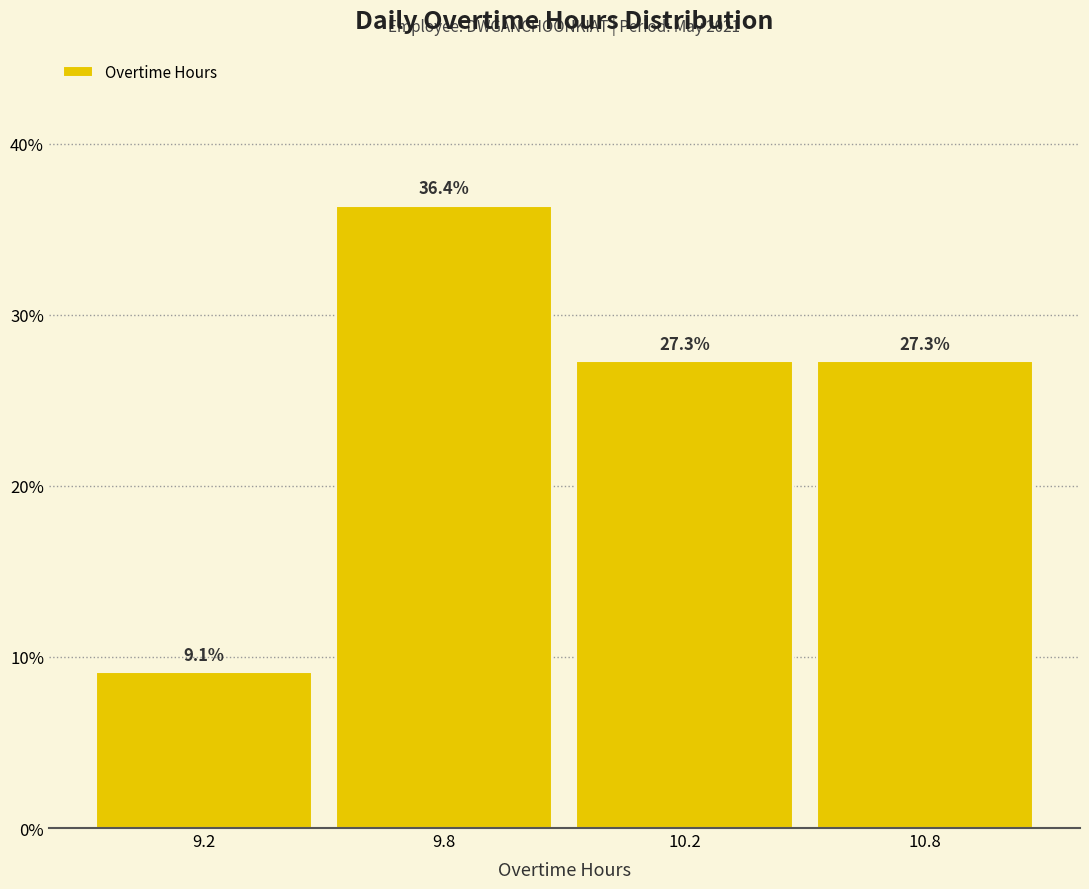

Reading left to right, extract all data points from this chart.

9.1	36.4	27.3	27.3